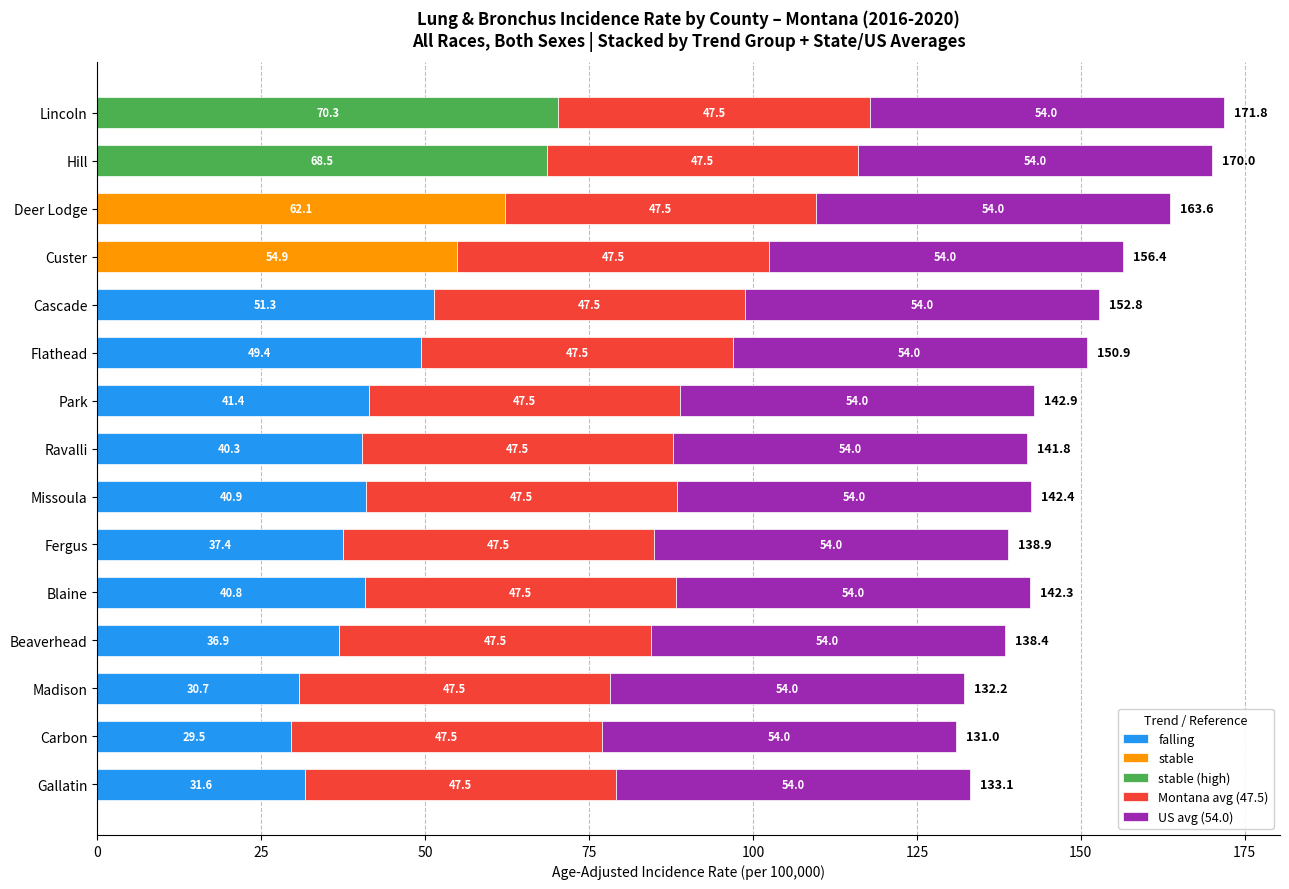

Is it true that falling equals 0.0 at Custer?

True